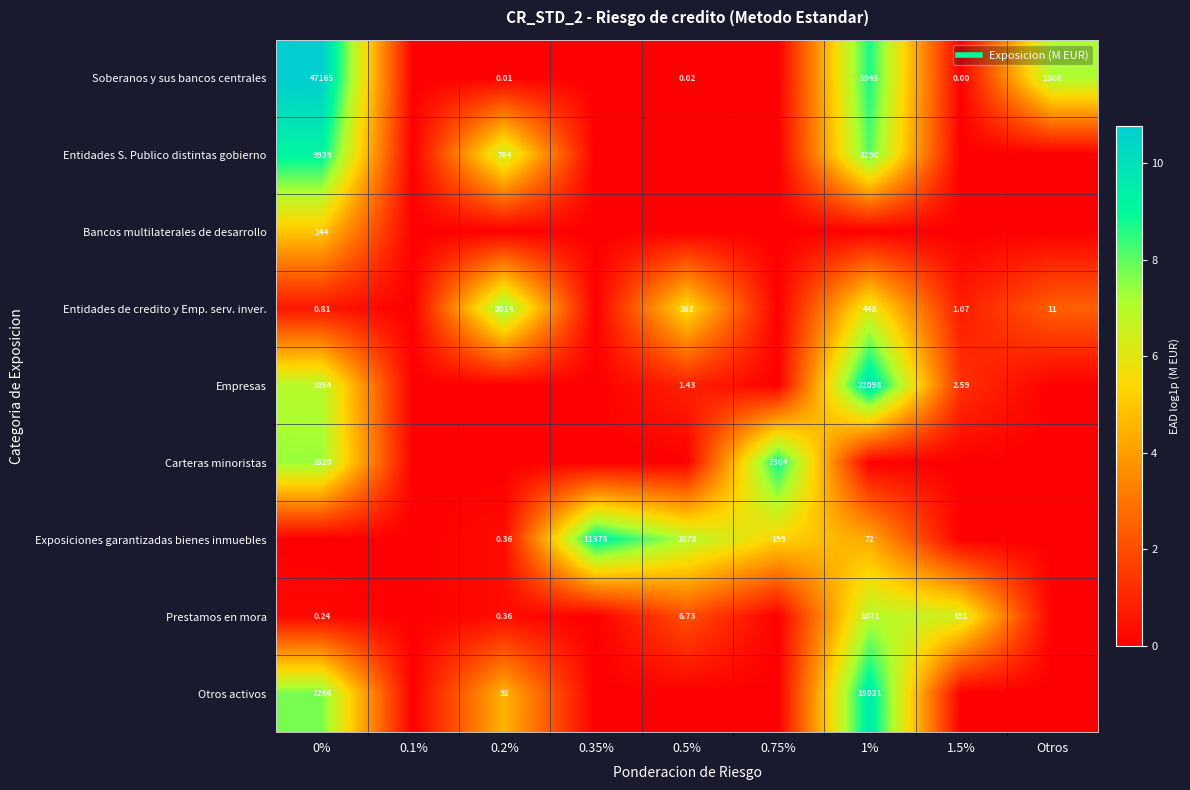

The Bancos multilaterales de desarrollo series shows -2.6 at Otros. True or false?

False